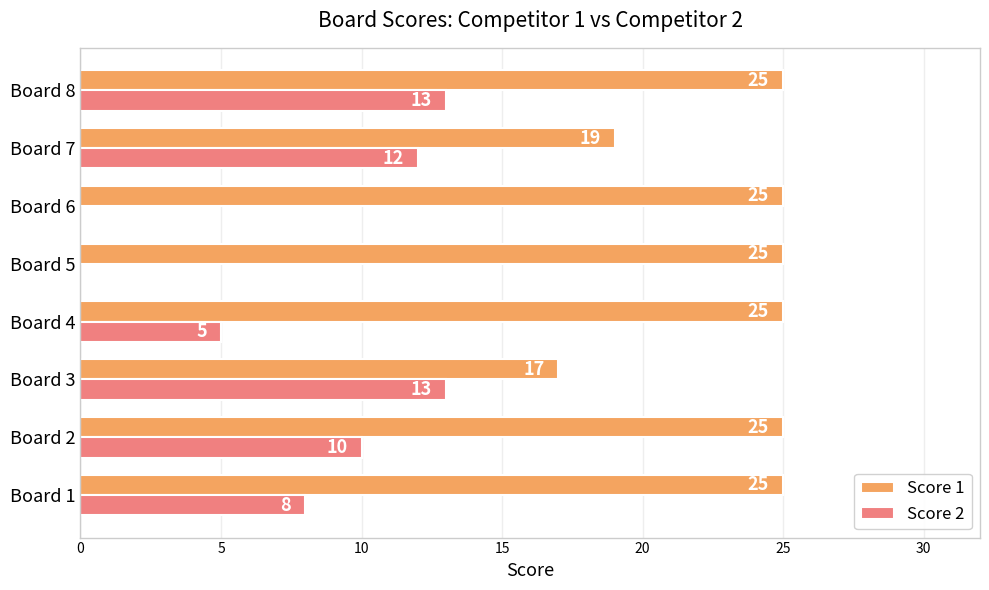

What is the sum of the Score 1 values at Board 3 and Board 6?

42